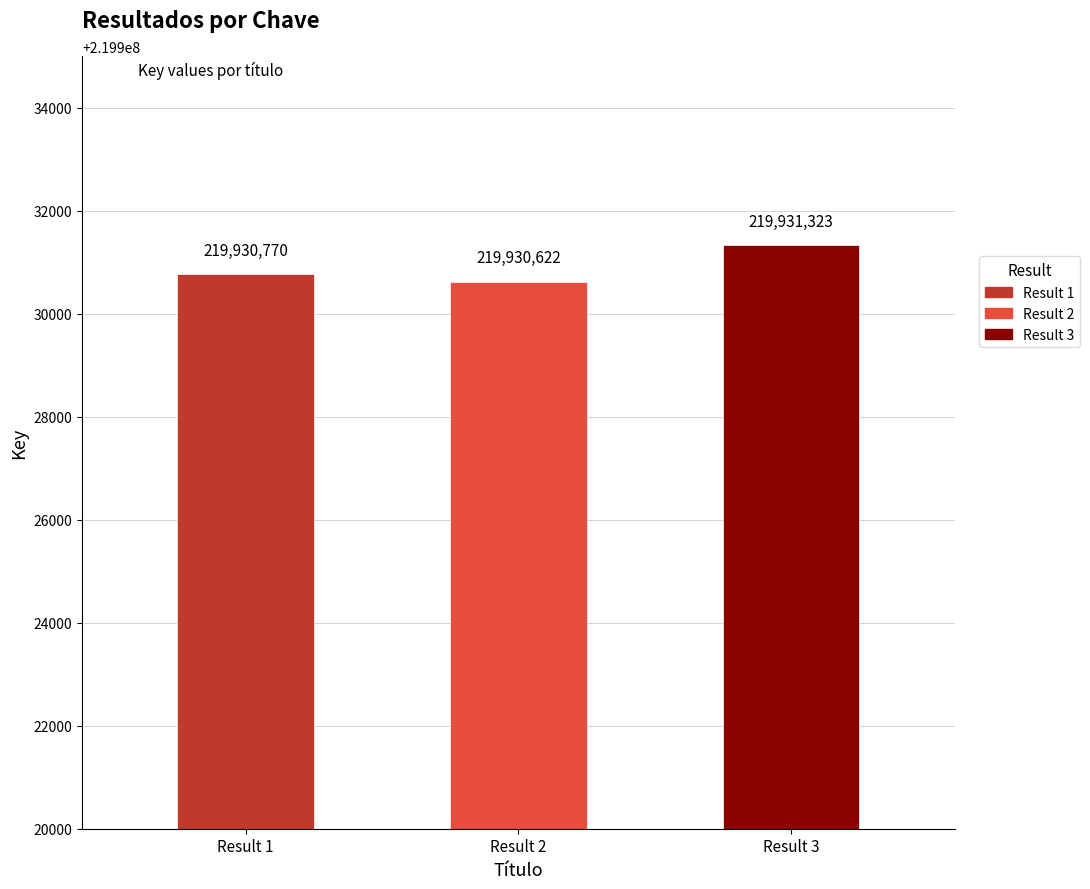

What is the value of the 3rd bar from the left?

219931323